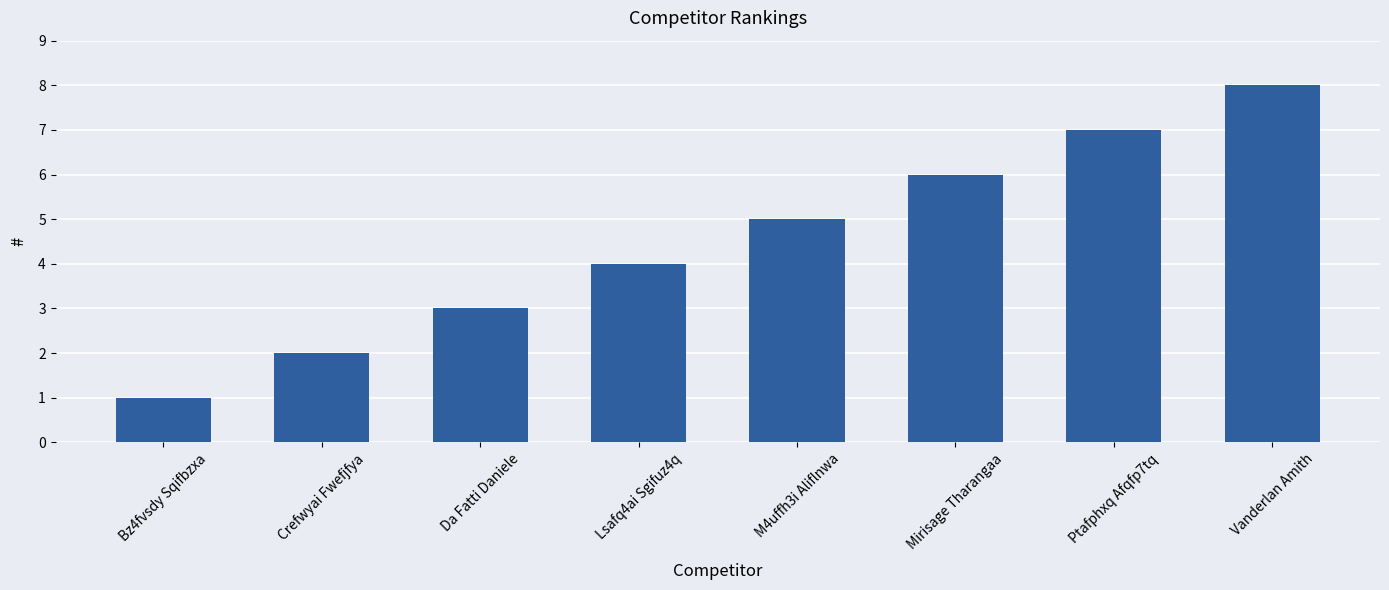

How many data points does each series have?

8